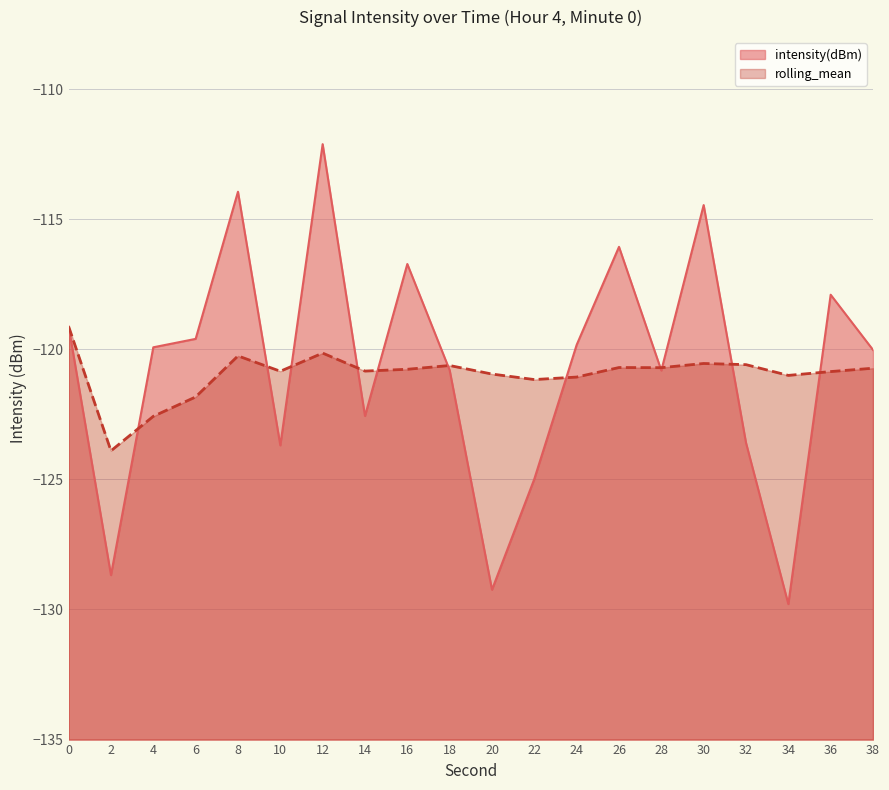

At which label does intensity(dBm) first exceed -119?

8